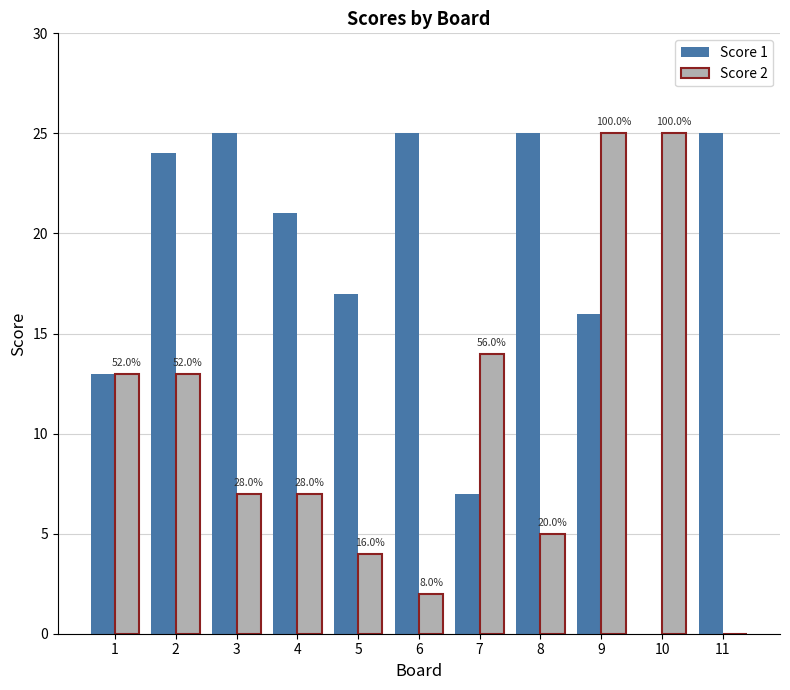

Between 4 and 5, which series saw the biggest shift?

Score 1